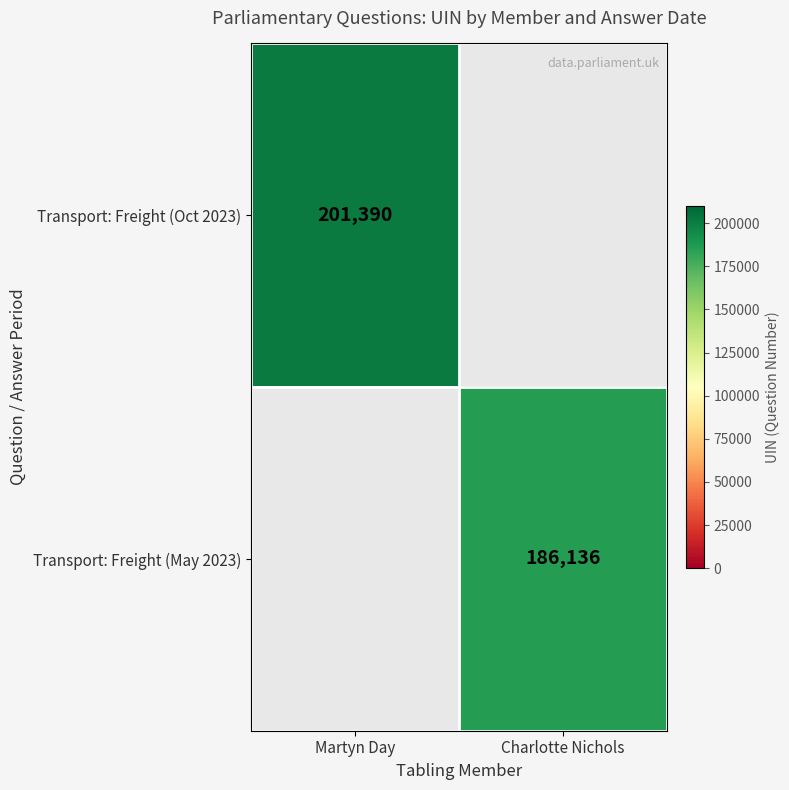

True or false: Transport: Freight (Oct 2023) has a value of 56333 at Martyn Day.

False